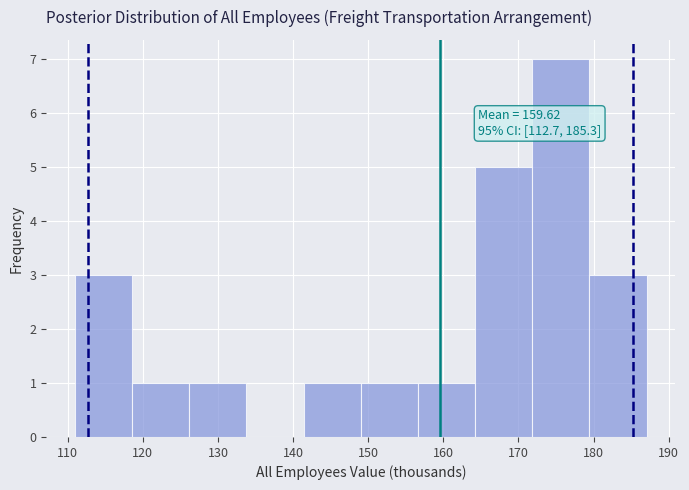

Over which range of the x-axis is the bar tallest?

172 to 179